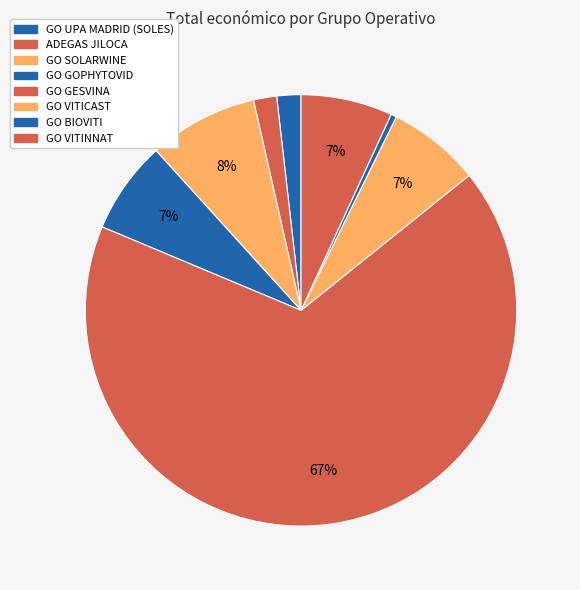

True or false: GO UPA MADRID (SOLES) accounts for 1% of the total.

False